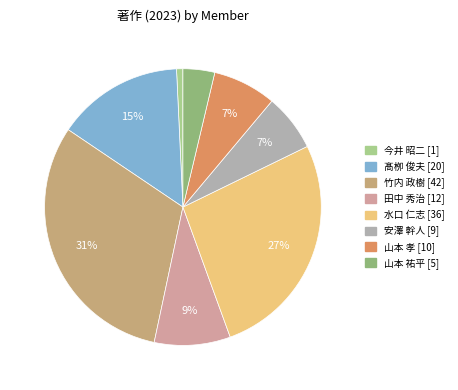

Count the number of slices in the pie.

8